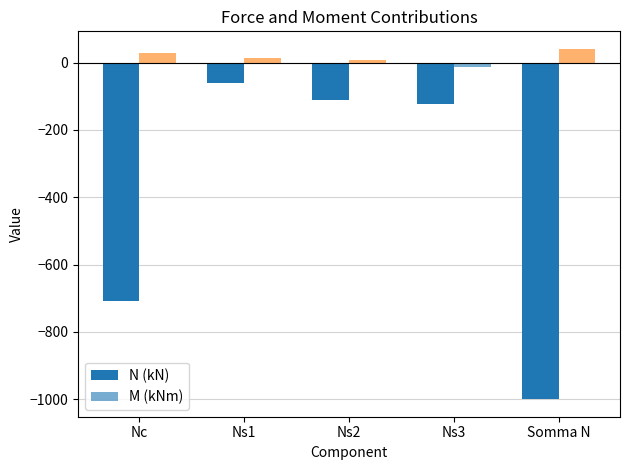

What is the value of the N (kN) bar at the 2nd from the left?

-60.3